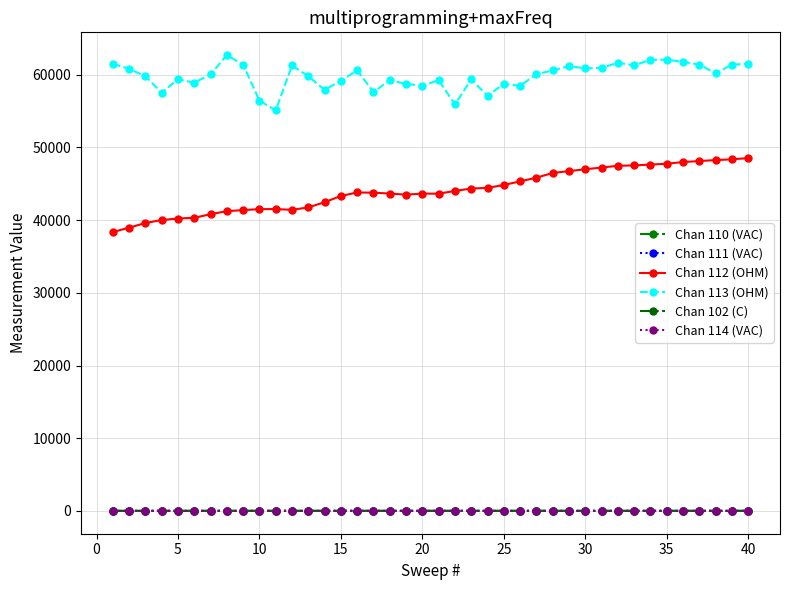

What is the sum of all Chan 112 (OHM) values?

1762996.1